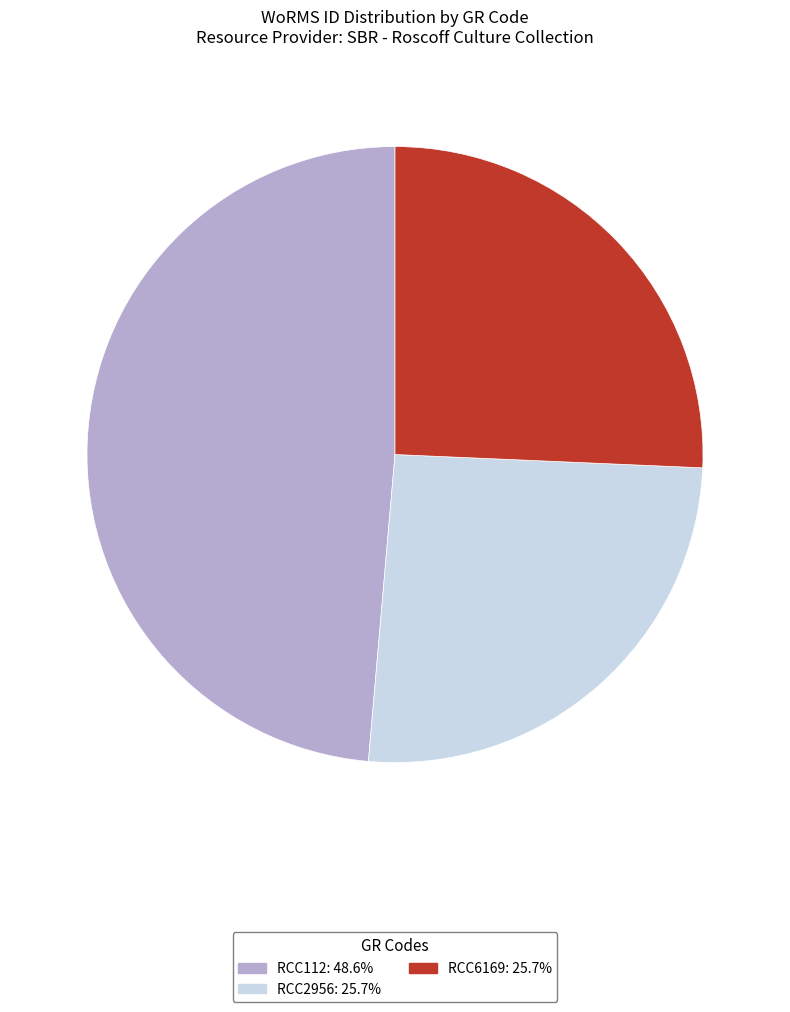

Which slice is the largest?

RCC112